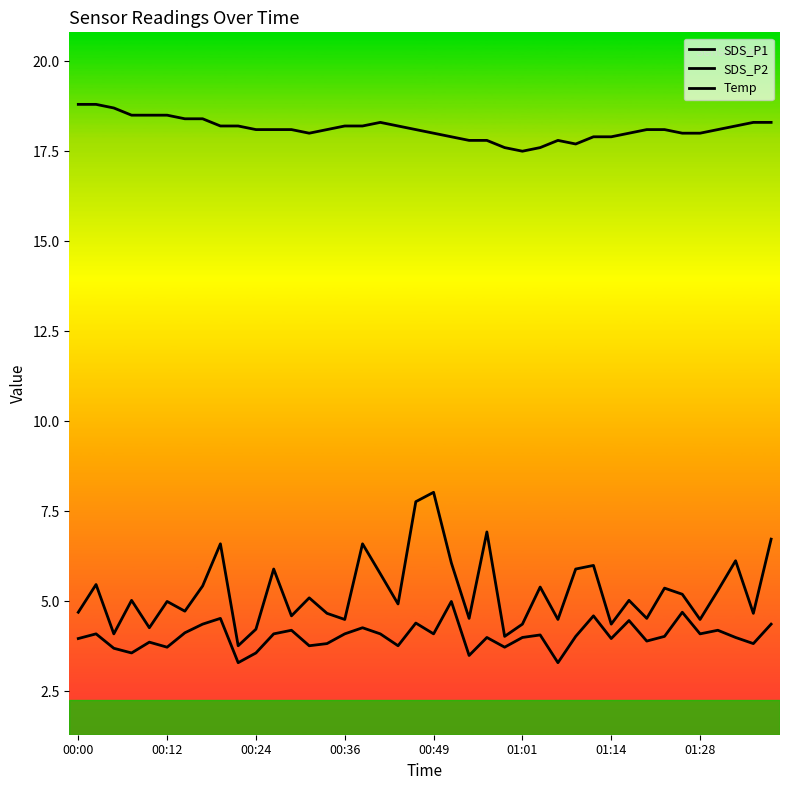

How many lines are shown in the chart?

3